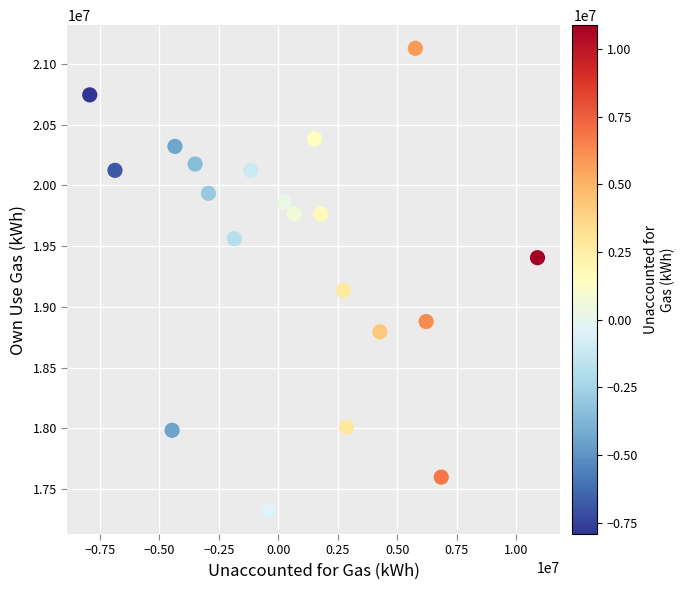

What Y value in the scatter plot is closest to 19224662?

19135735